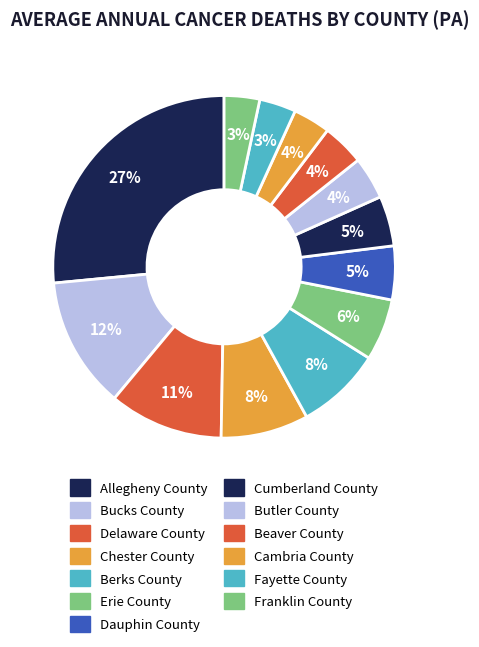

Rank the categories by value from lowest to highest.

Franklin County, Fayette County, Cambria County, Beaver County, Butler County, Cumberland County, Dauphin County, Erie County, Berks County, Chester County, Delaware County, Bucks County, Allegheny County